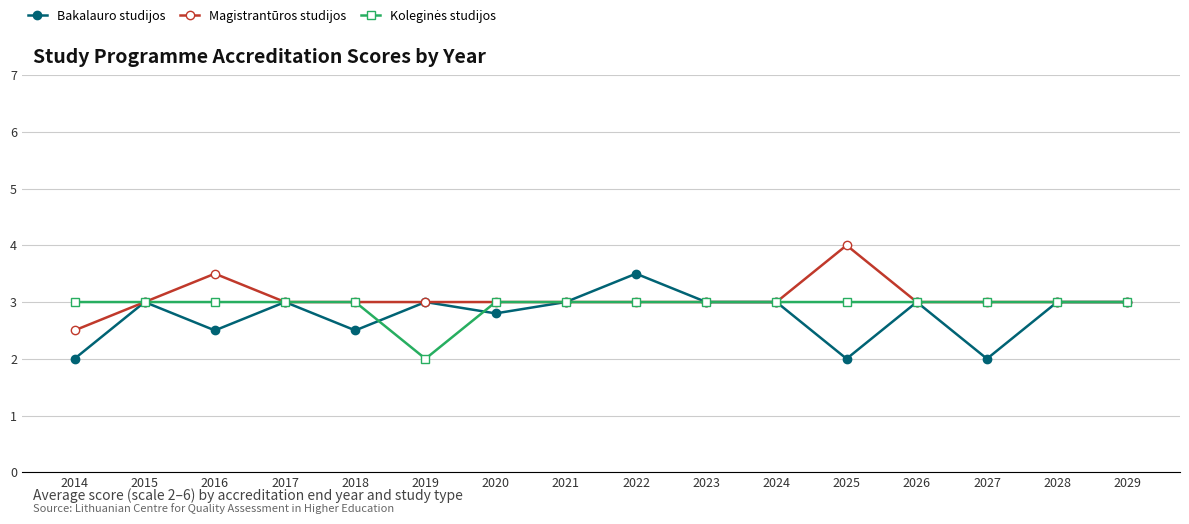

What is the maximum value shown in the chart?

4.0